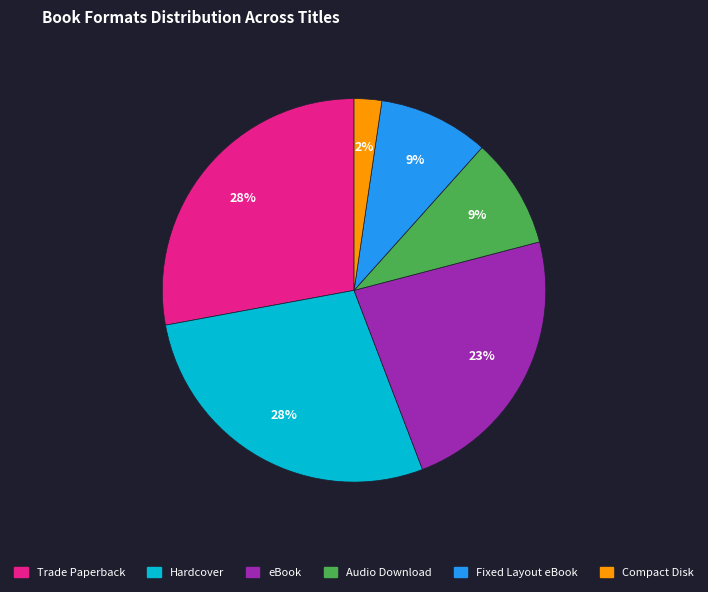

To the nearest percent, what is the average slice percentage?

17%